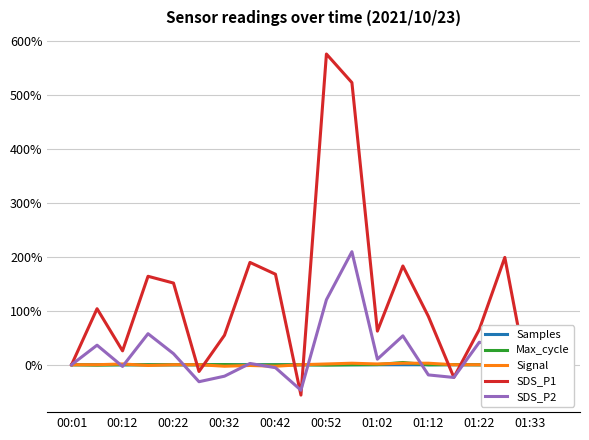

True or false: SDS_P1 has a value of -72.5 at 01:33.

False